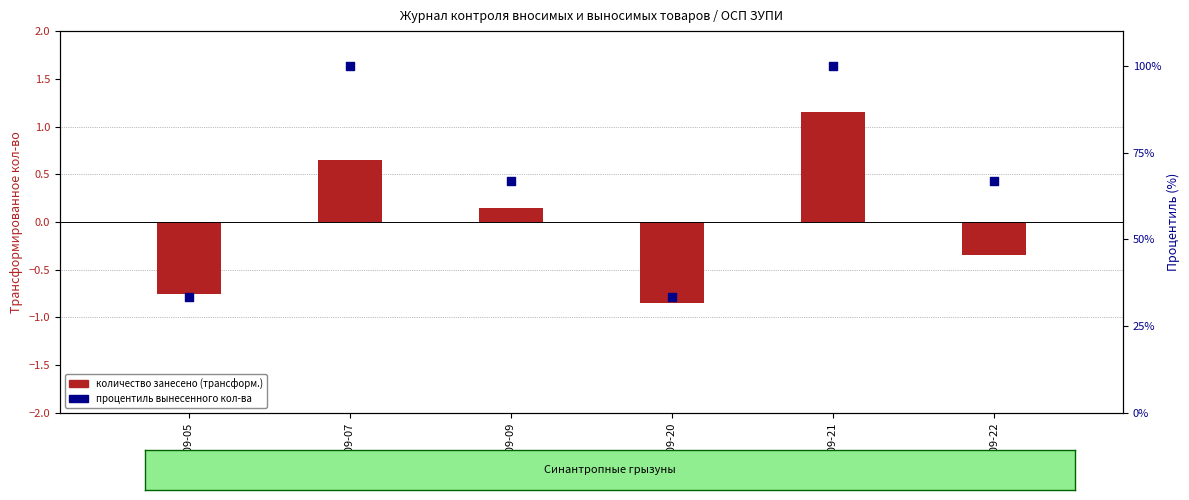

Is the value of процентиль вынесенного кол-ва at 2022-09-09 greater than the value of количество занесено (трансформ.) at 2022-09-21?

Yes